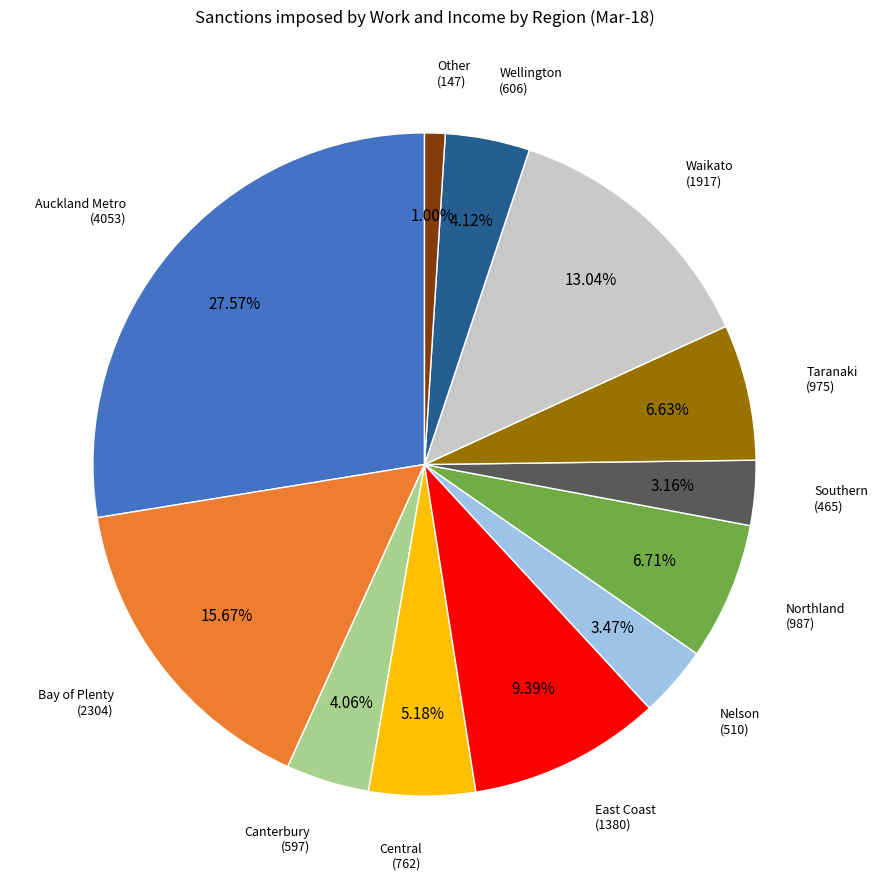

To the nearest percent, what is the difference between the largest and smallest slice percentages?

27%